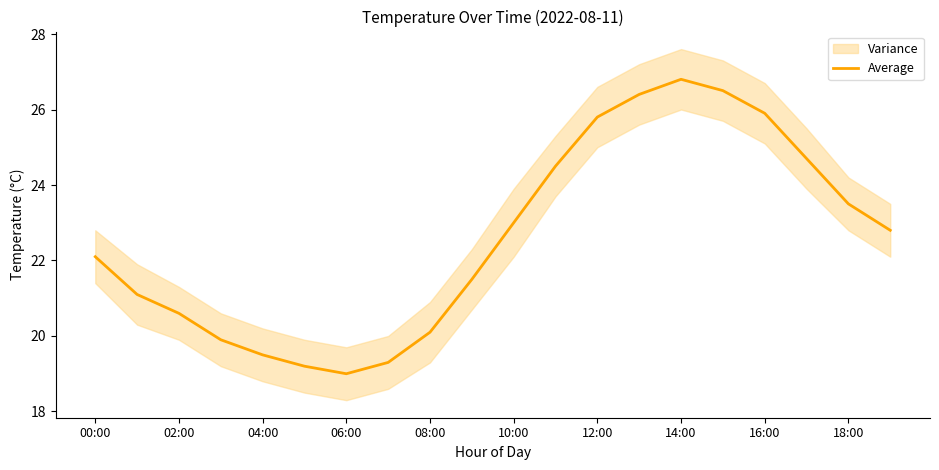

How many lines are shown in the chart?

1